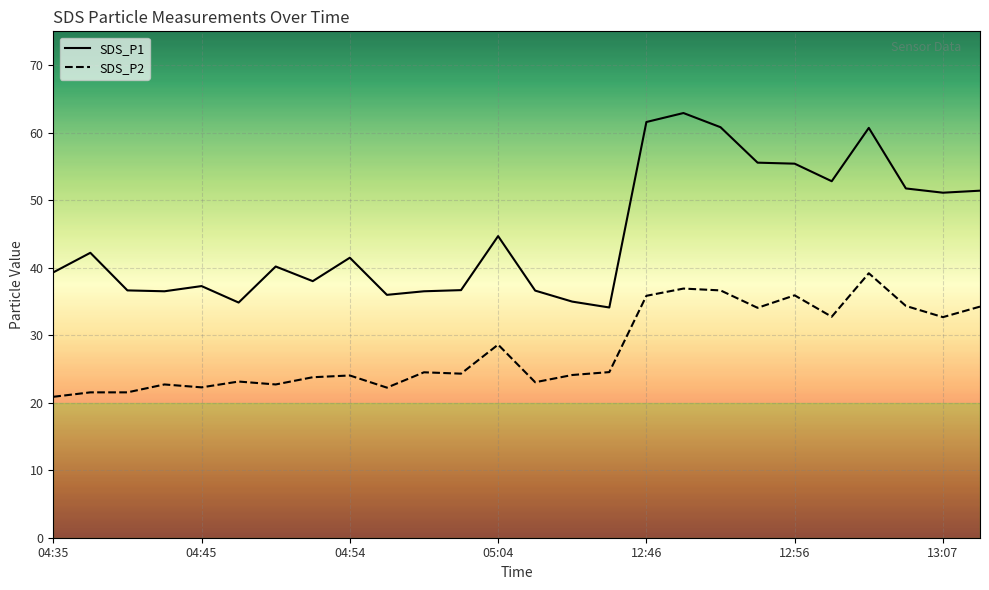

The SDS_P1 series shows 38.0 at 7. True or false?

True